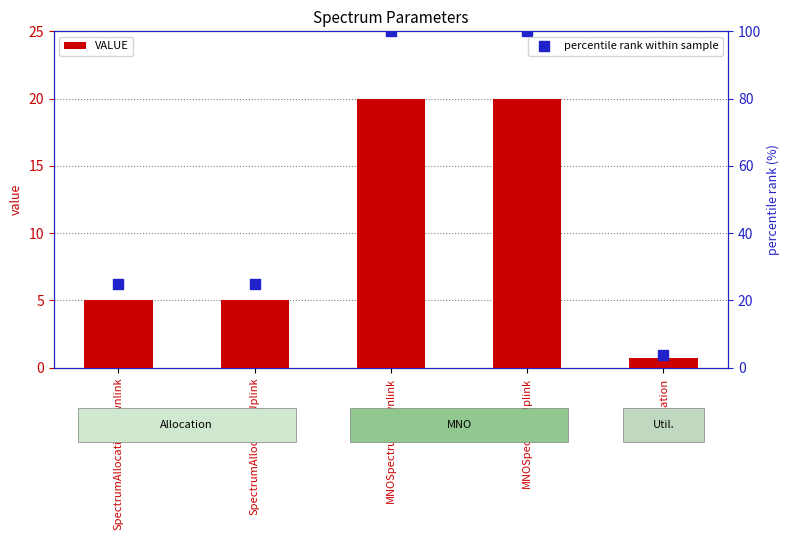

Which series contains the lowest Y value?

VALUE